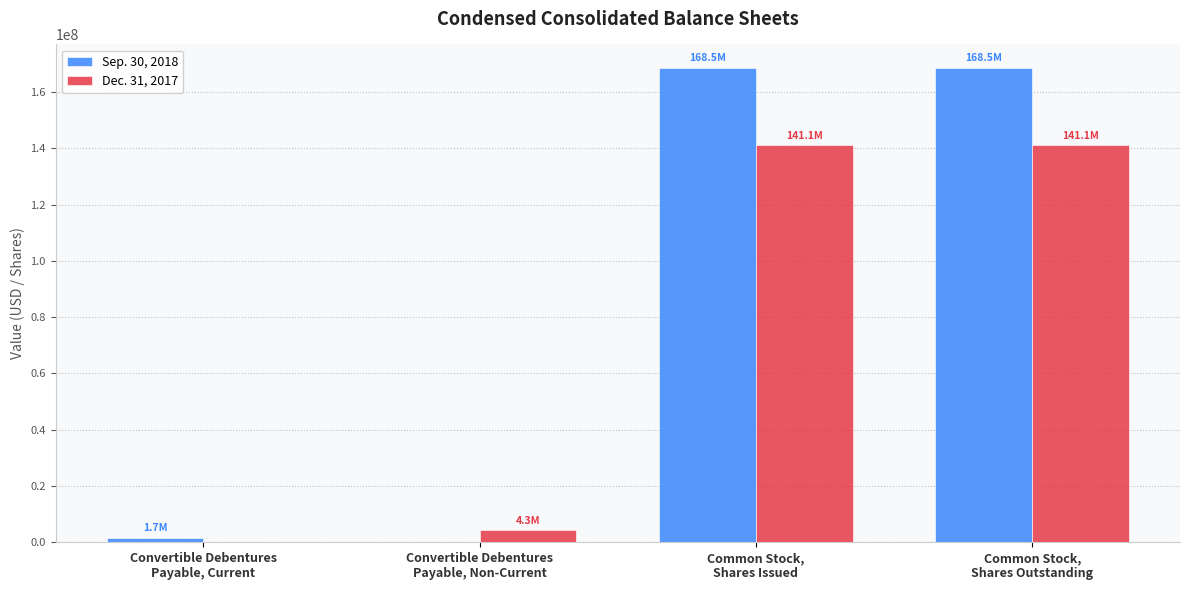

What is the greatest value displayed?

168500743